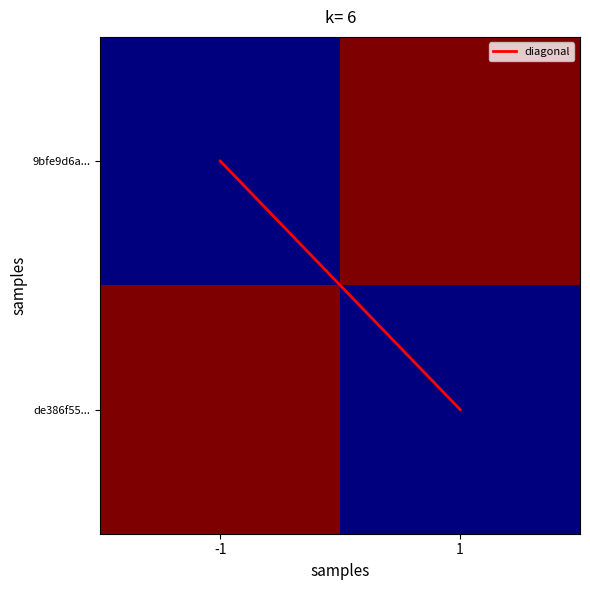

Which series has the widest spread of values?

9bfe9d6a...